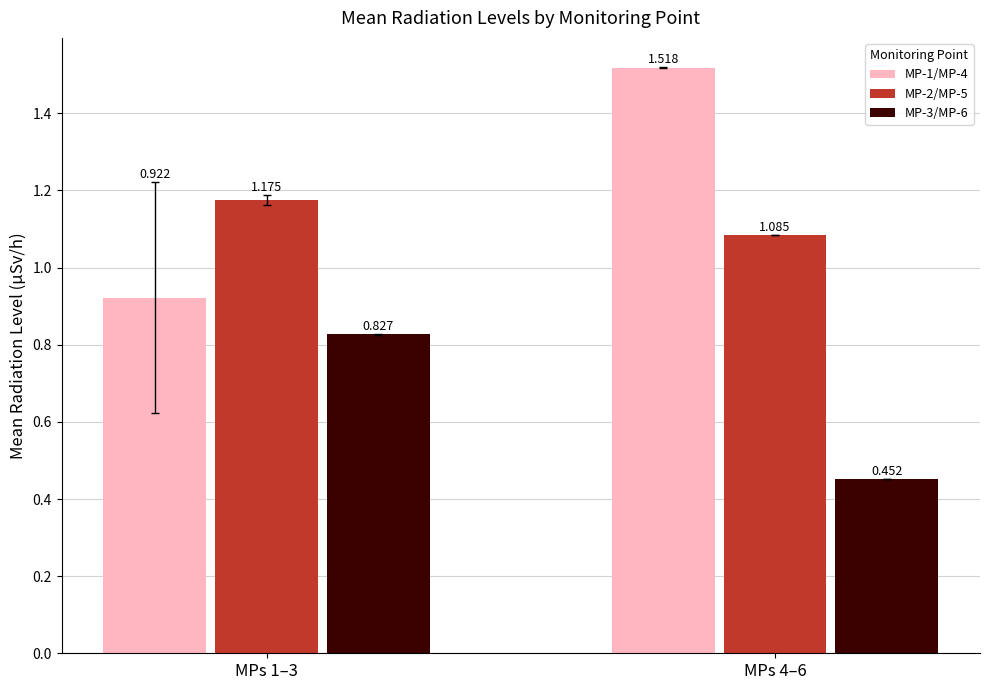

What is the difference between the maximum and minimum values in the MP-3/MP-6 series?

0.4